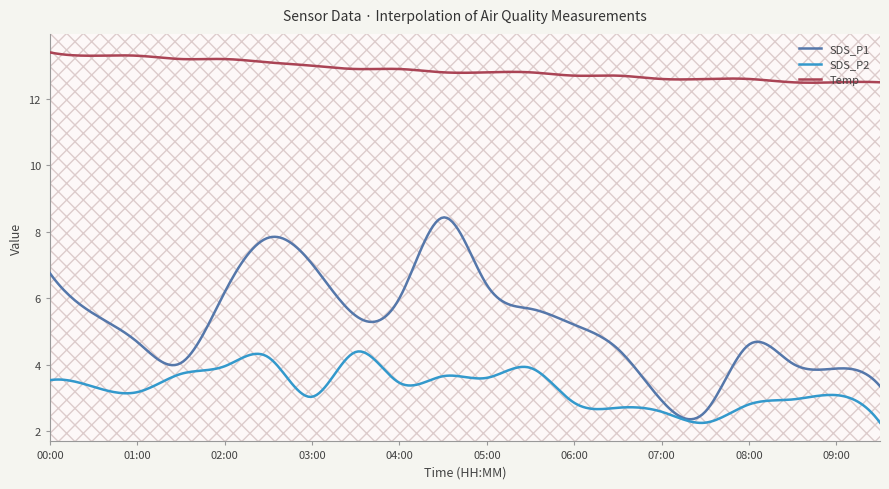

True or false: Temp and SDS_P1 cross at least once.

False